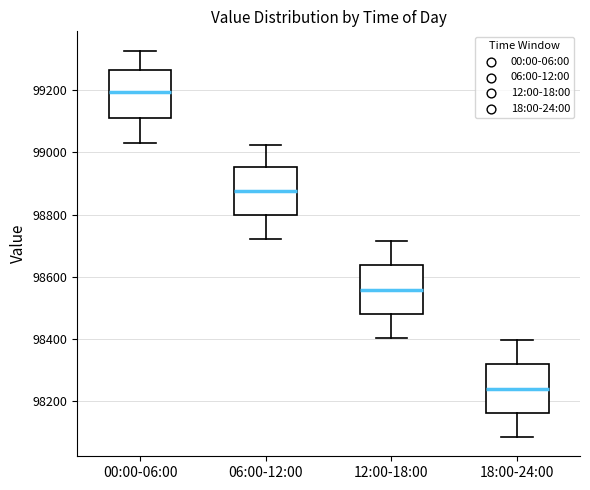

Reading left to right, read every box against the y-axis: the position of its median line, the range the box covers, and the ends of its whiskers. The values are not printed on the chart, so give them approximately, as read against the axis.

00:00-06:00: median 99200, box 99120 to 99260, whiskers 99020 to 99320
06:00-12:00: median 98880, box 98800 to 98960, whiskers 98720 to 99020
12:00-18:00: median 98560, box 98480 to 98640, whiskers 98400 to 98720
18:00-24:00: median 98240, box 98160 to 98320, whiskers 98080 to 98400